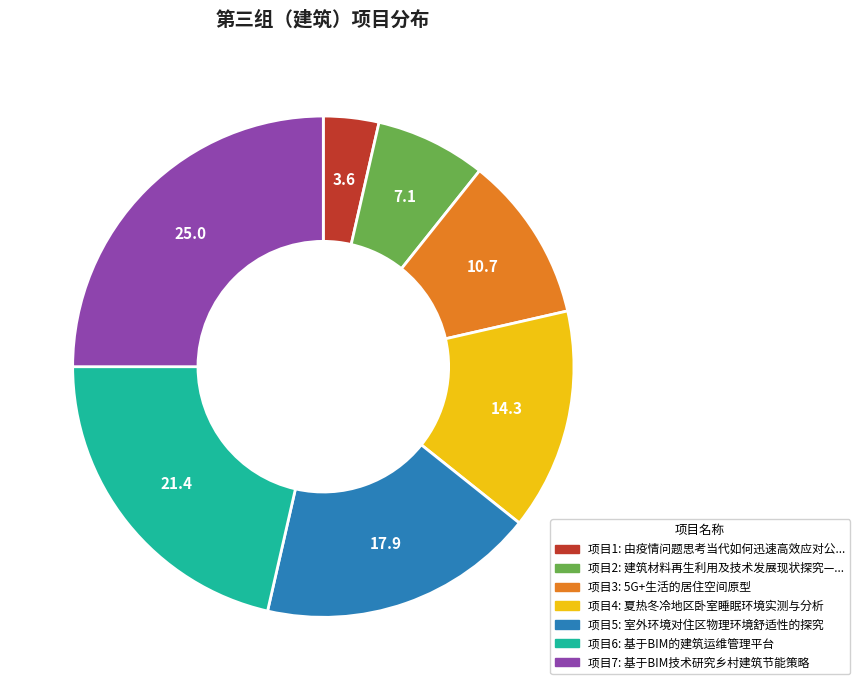

Is there any slice that represents more than half of the pie?

No